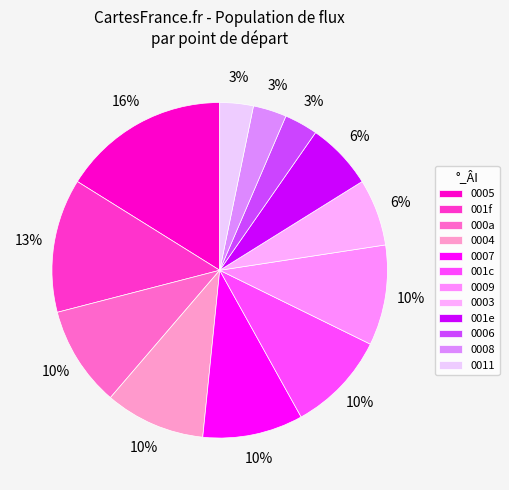

Does any single category account for the majority?

No